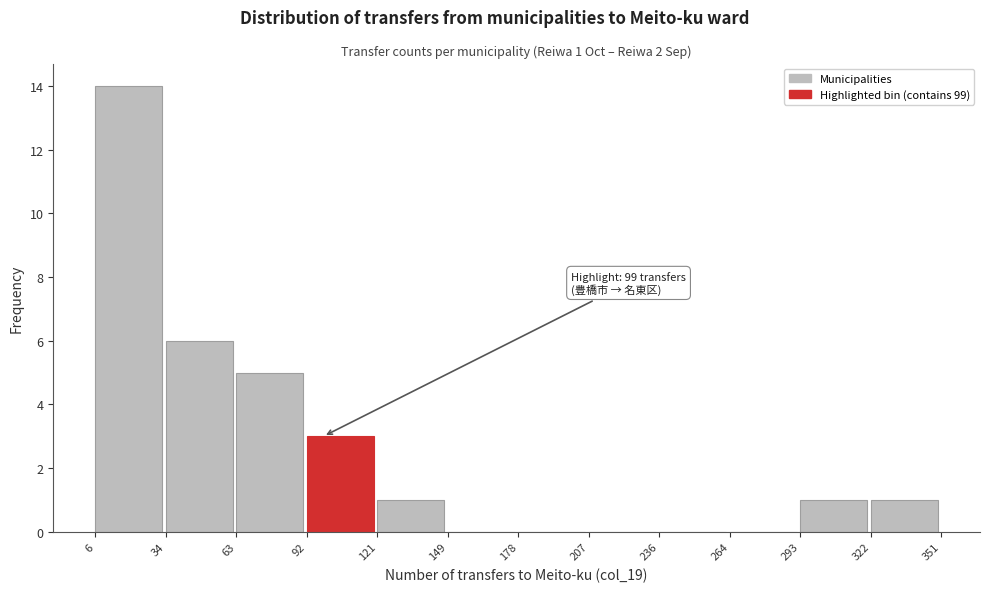

Which range on the x-axis has the tallest bar?

6 to 34